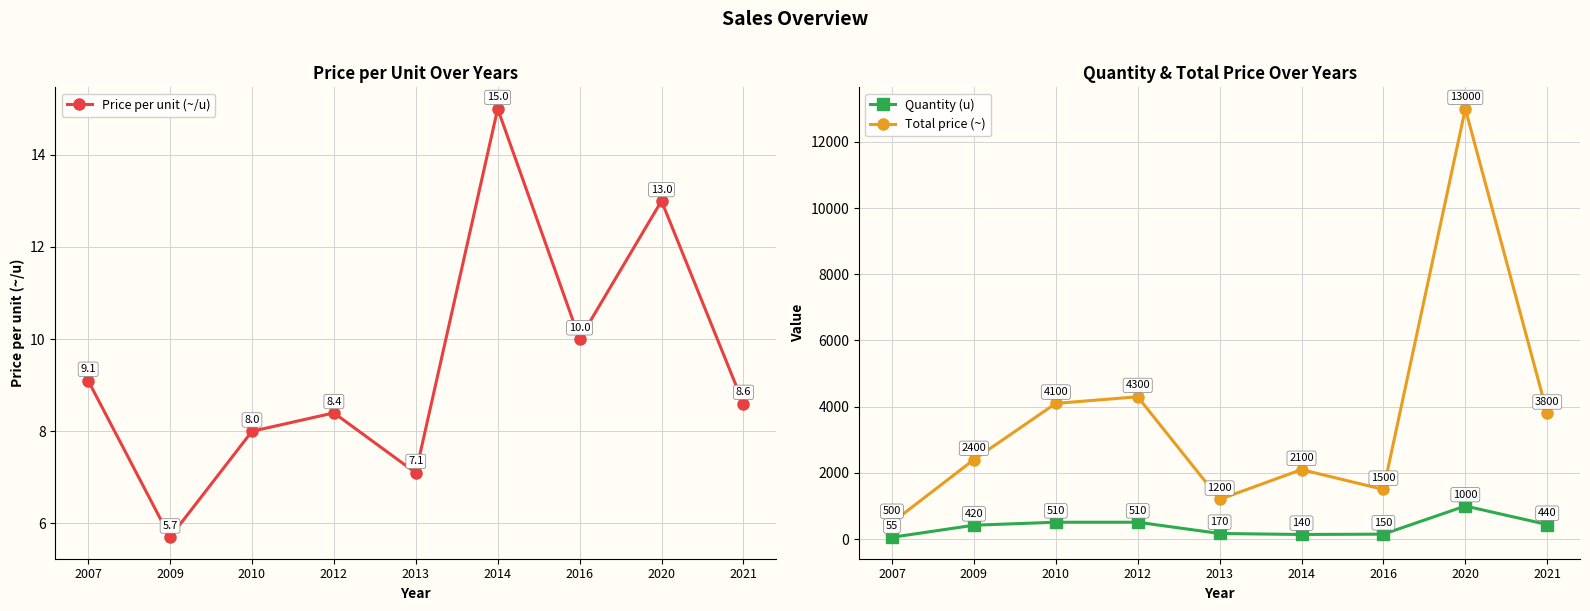

The value of Price per unit (~/u) at 2010 is 8.0. True or false?

True